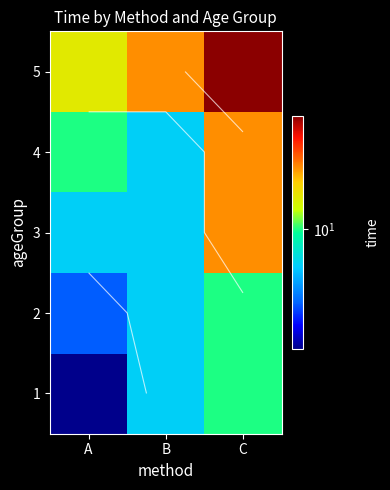

What is the approximate value of 5 at C?

14